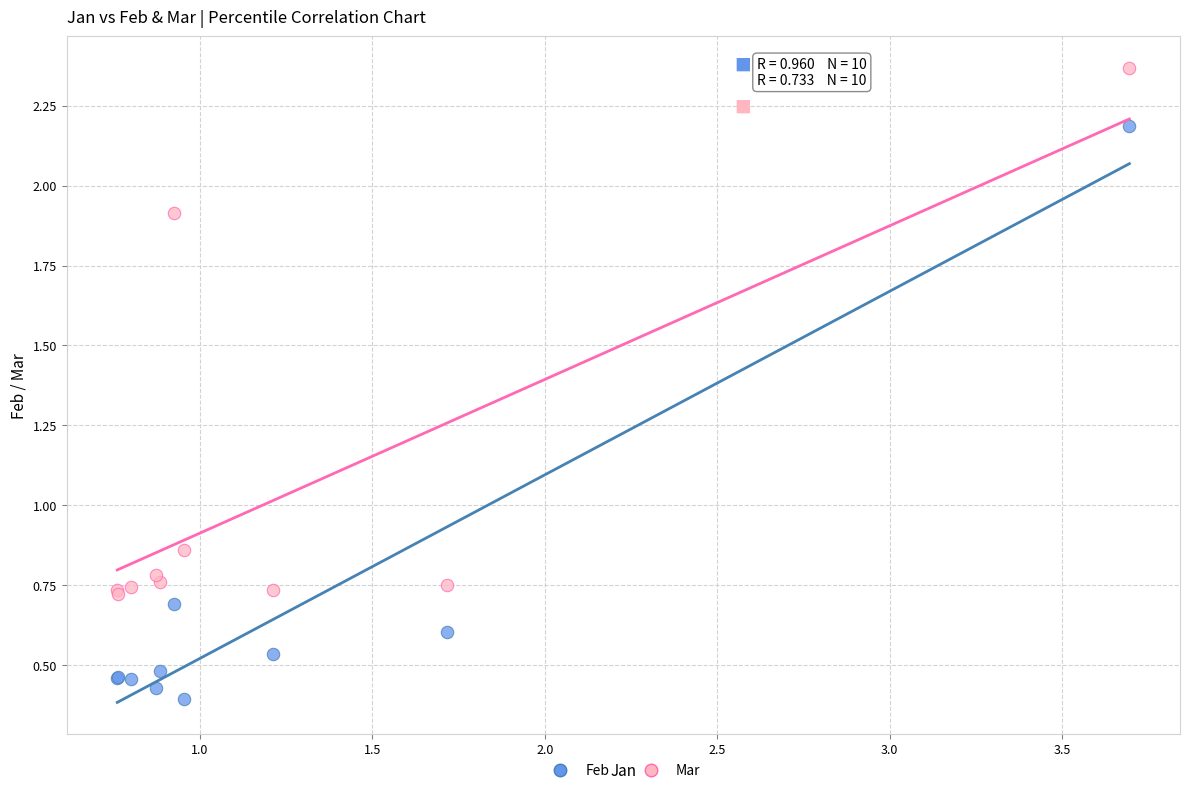

Which series has the largest Y range (max minus min)?

Feb